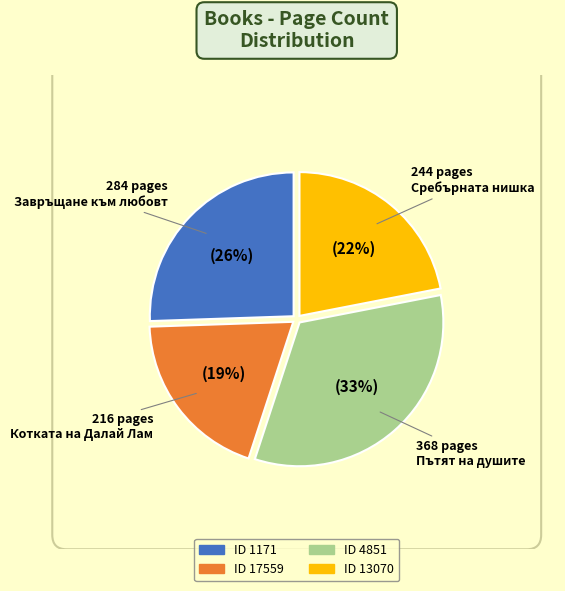

Combined, what portion of the pie is 17559 and 13070?

41.4%